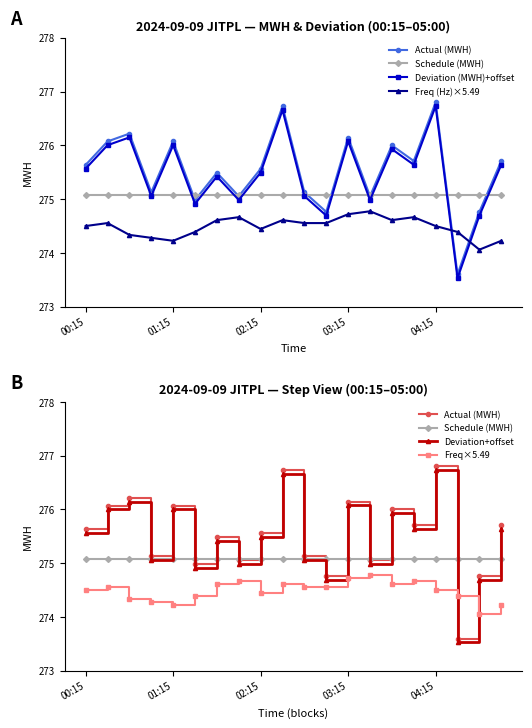

What are all the series names shown in the legend?

Actual (MWH), Schedule (MWH), Deviation (MWH)+offset, Freq (Hz)×5.49, Deviation+offset, Freq×5.49